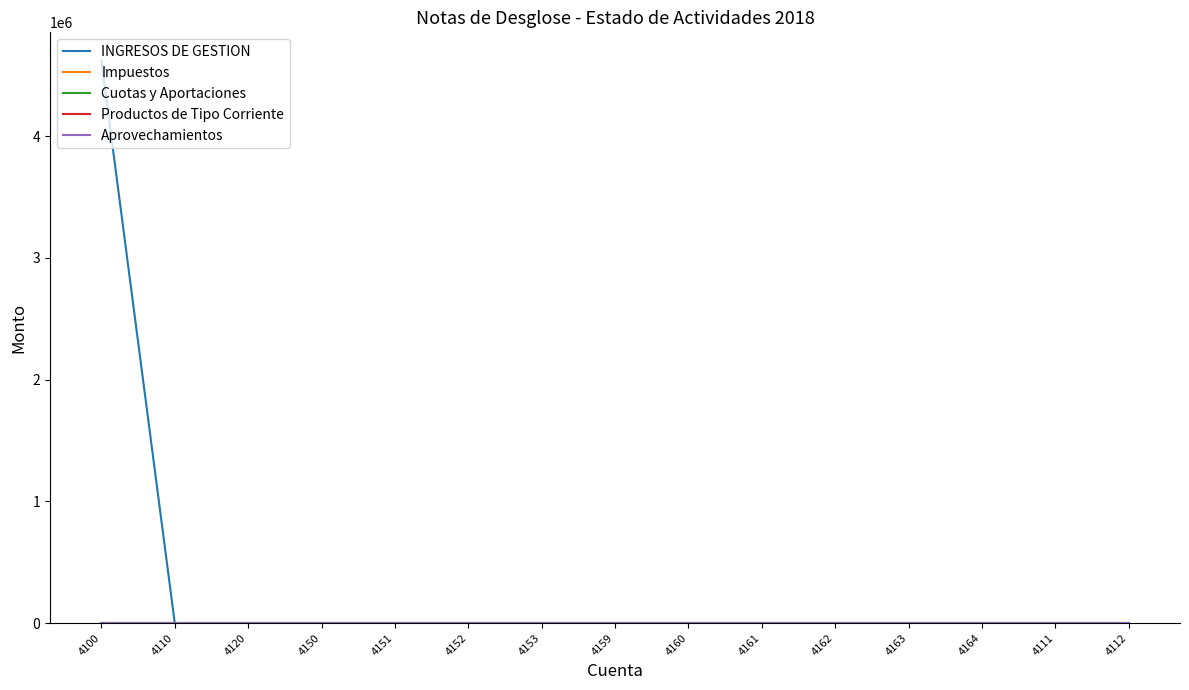

Does the chart display data point markers on the line(s)?

No